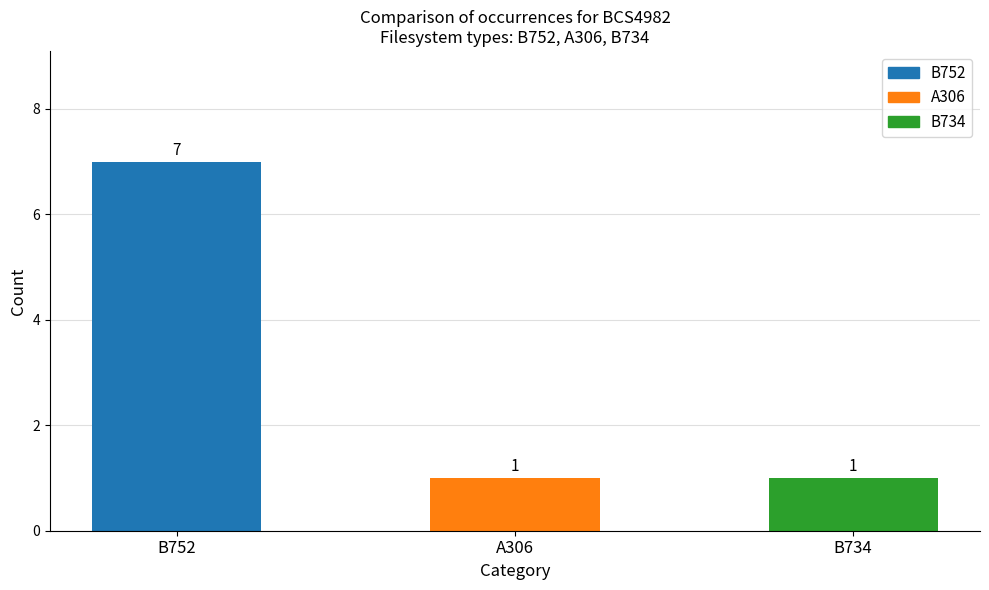

Which has a higher value, B752 or A306?

B752